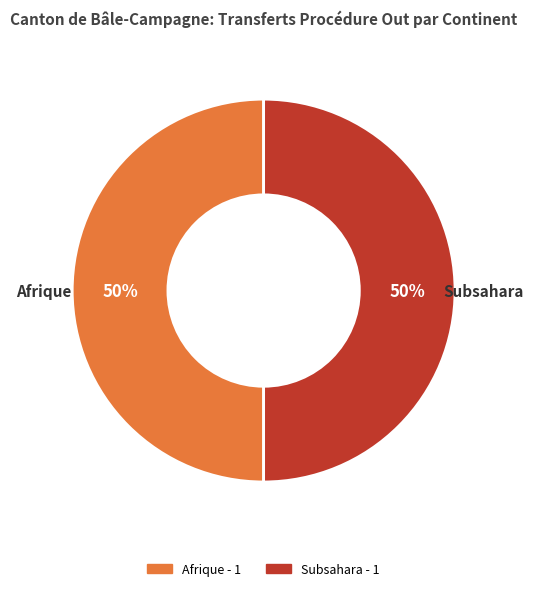

To the nearest percent, what is the average slice percentage?

50%